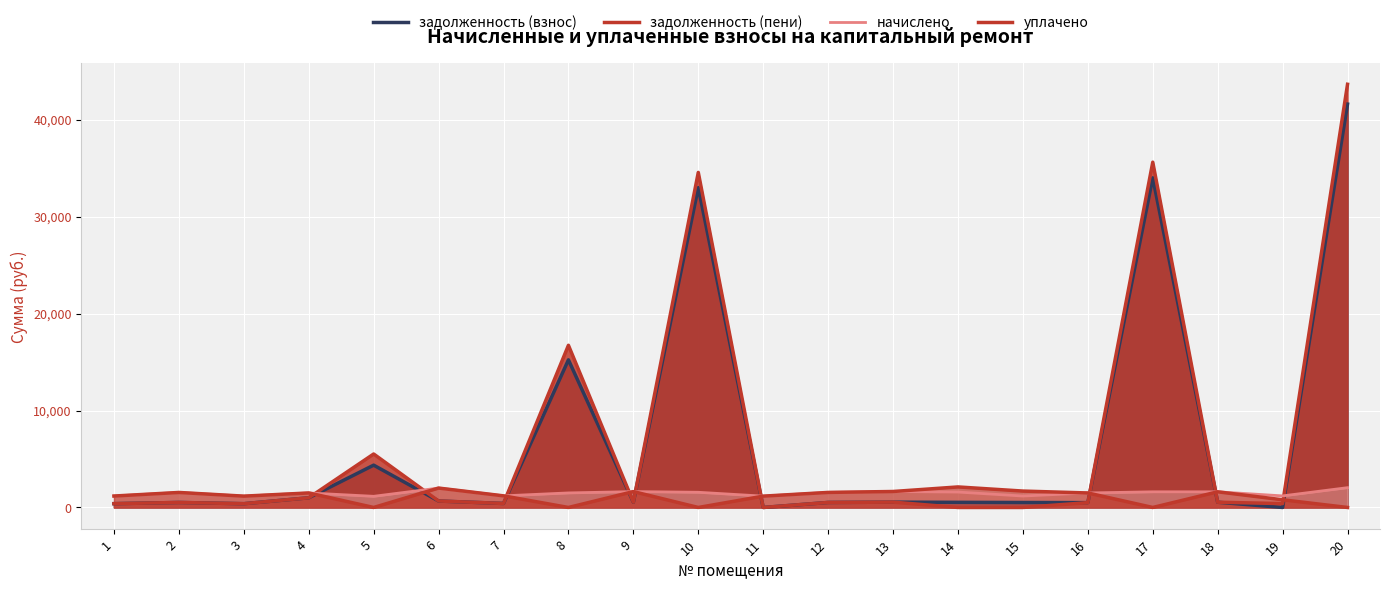

What is the difference between the maximum and second lowest values in the уплачено series?

2118.8